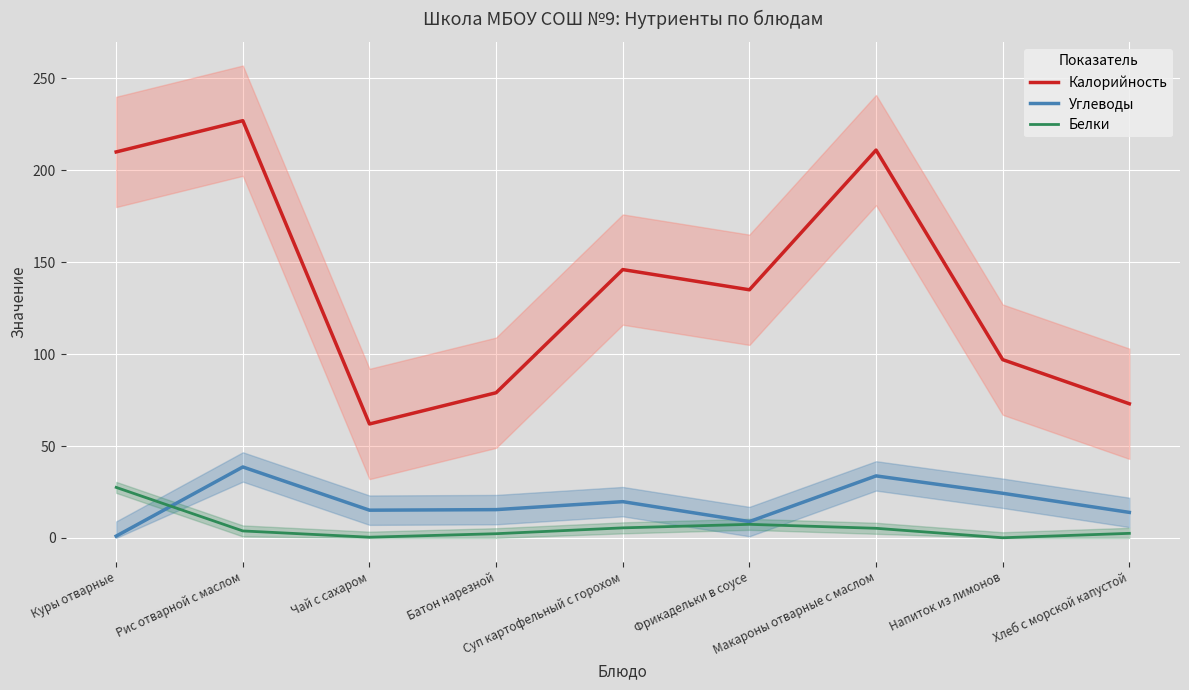

What is the label of the 9th point from the left?

Хлеб с морской капустой